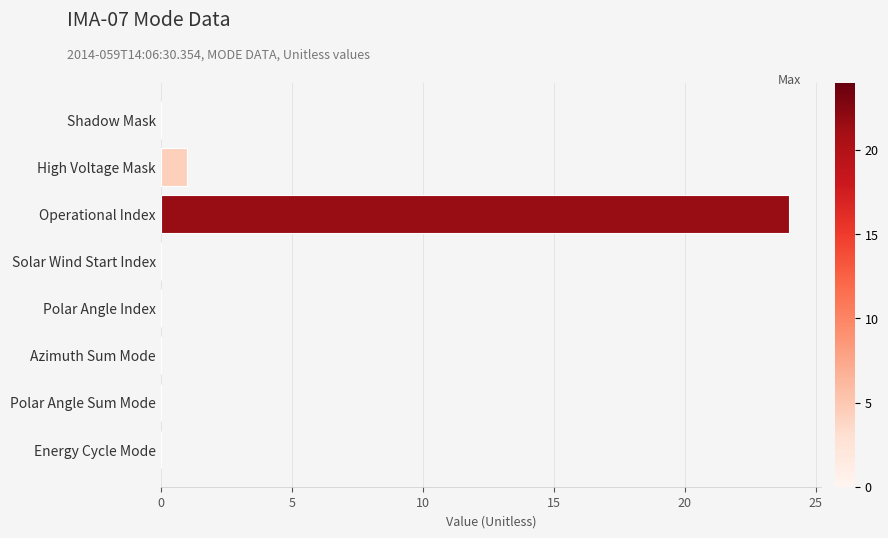

True or false: the data shows -17 at Solar Wind Start Index.

False